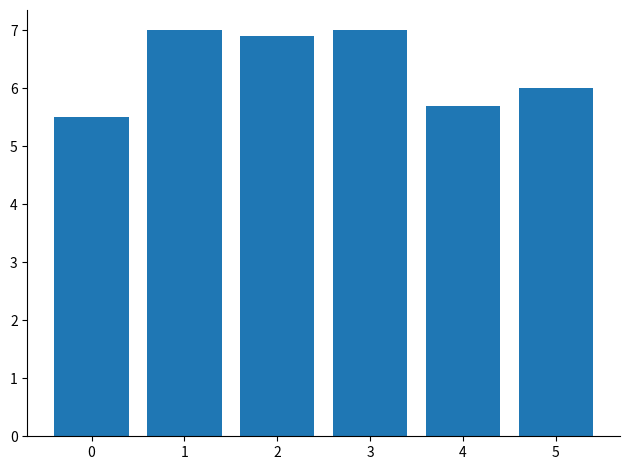

What is the value of the 2nd bar from the left?

7.0